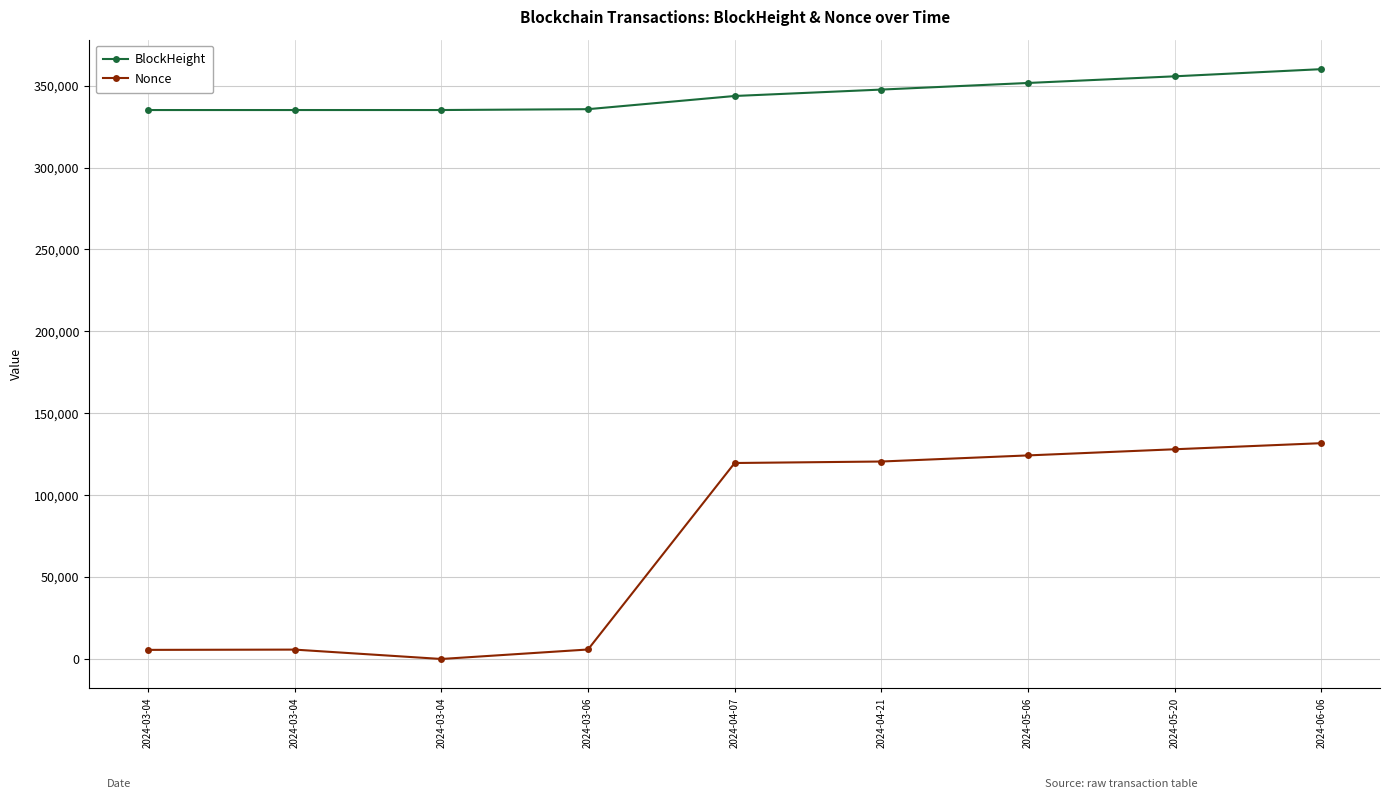

What are all the series names shown in the legend?

BlockHeight, Nonce